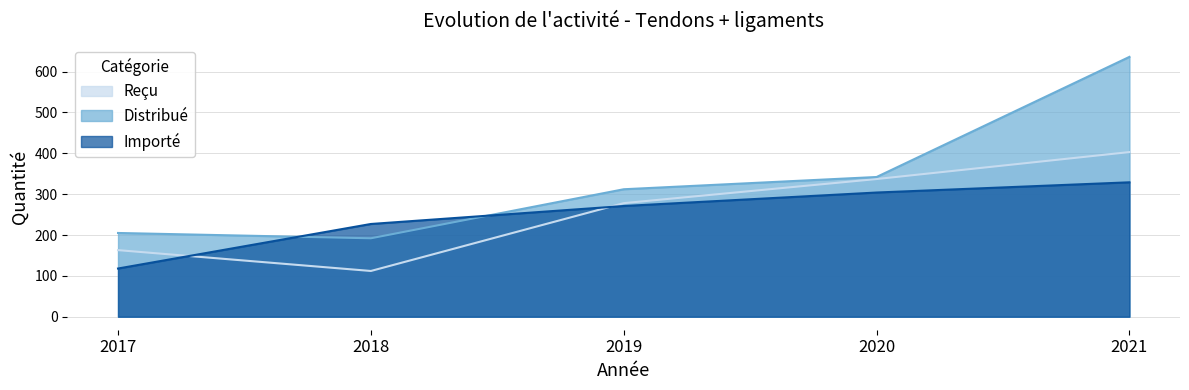

How many values in the Importé series exceed 271?

2